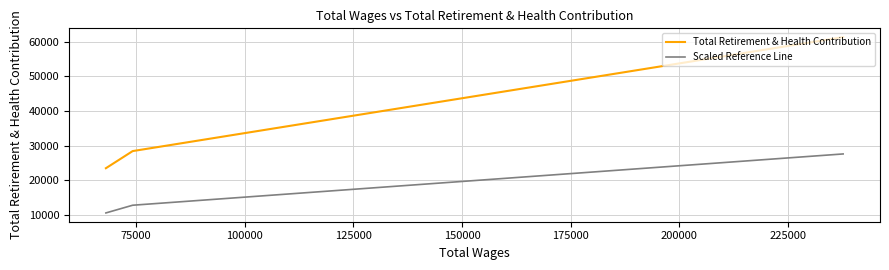

How many lines are shown in the chart?

2